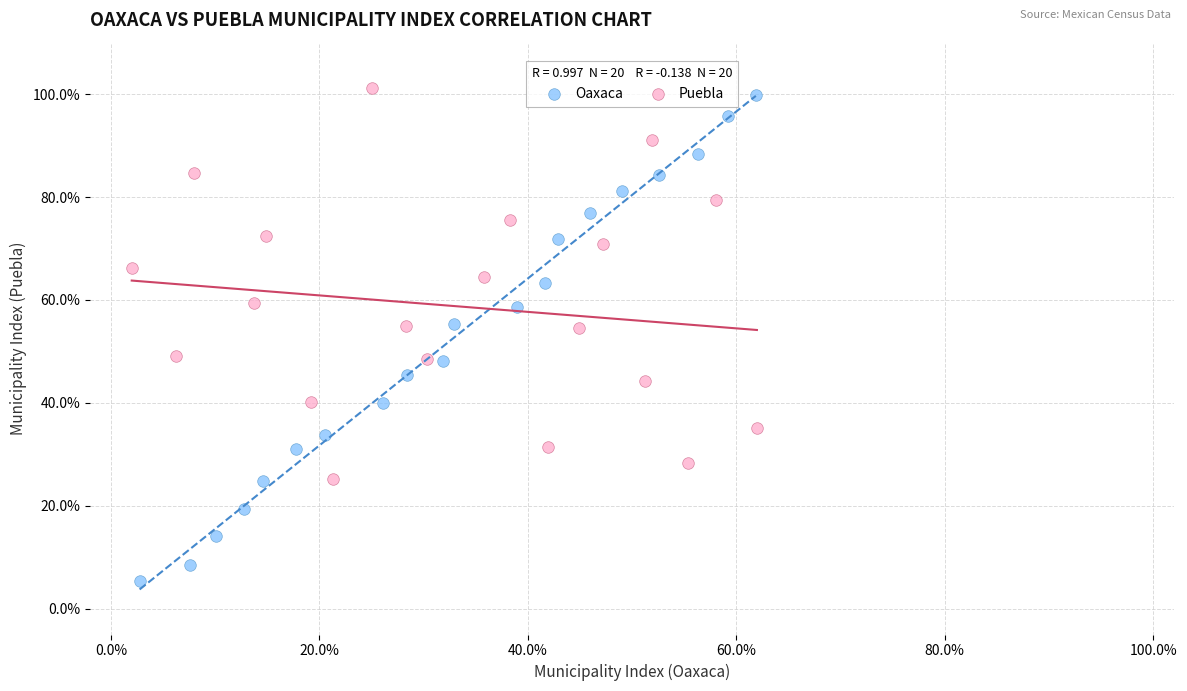

Which series contains the highest Y value?

Puebla